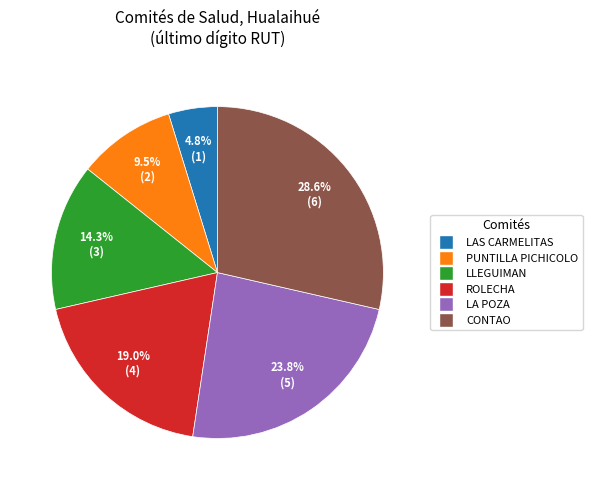

Is PUNTILLA PICHICOLO the majority of the pie?

No